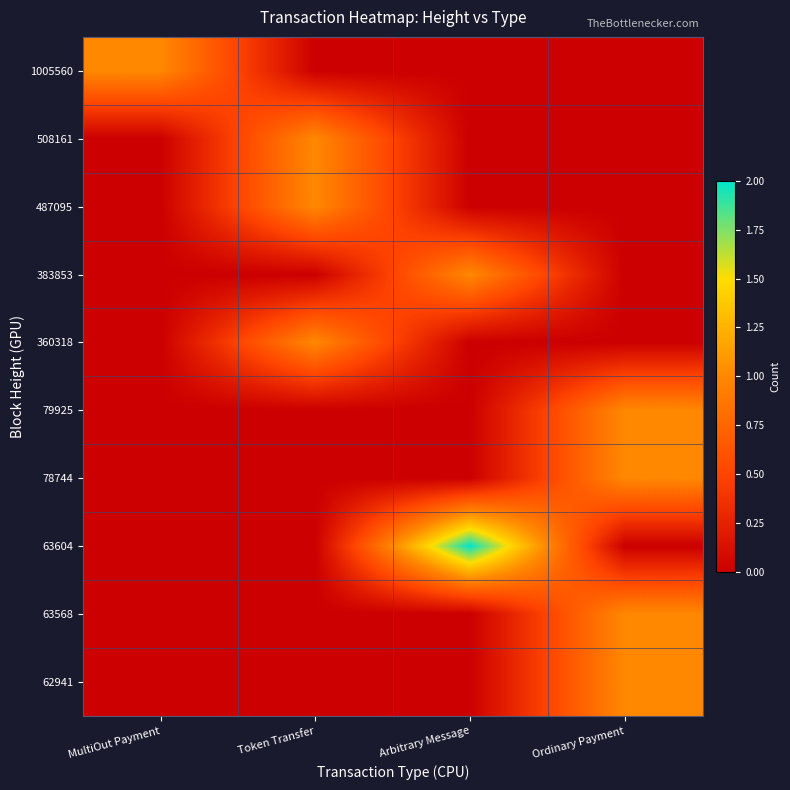

Which series has the largest range (max minus min)?

63604